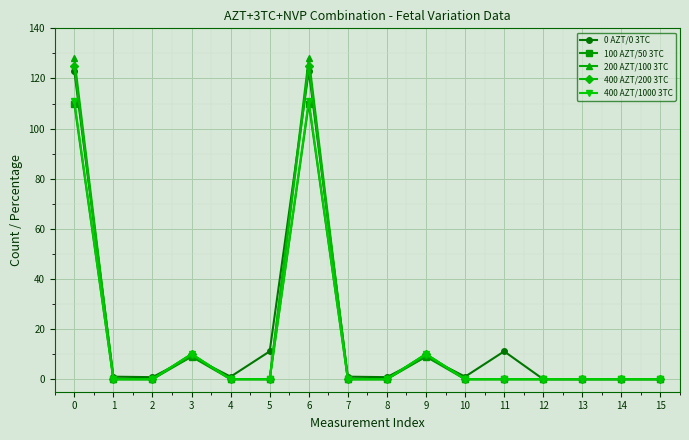

The value of 100 AZT/50 3TC at 6 is 75.8. True or false?

False